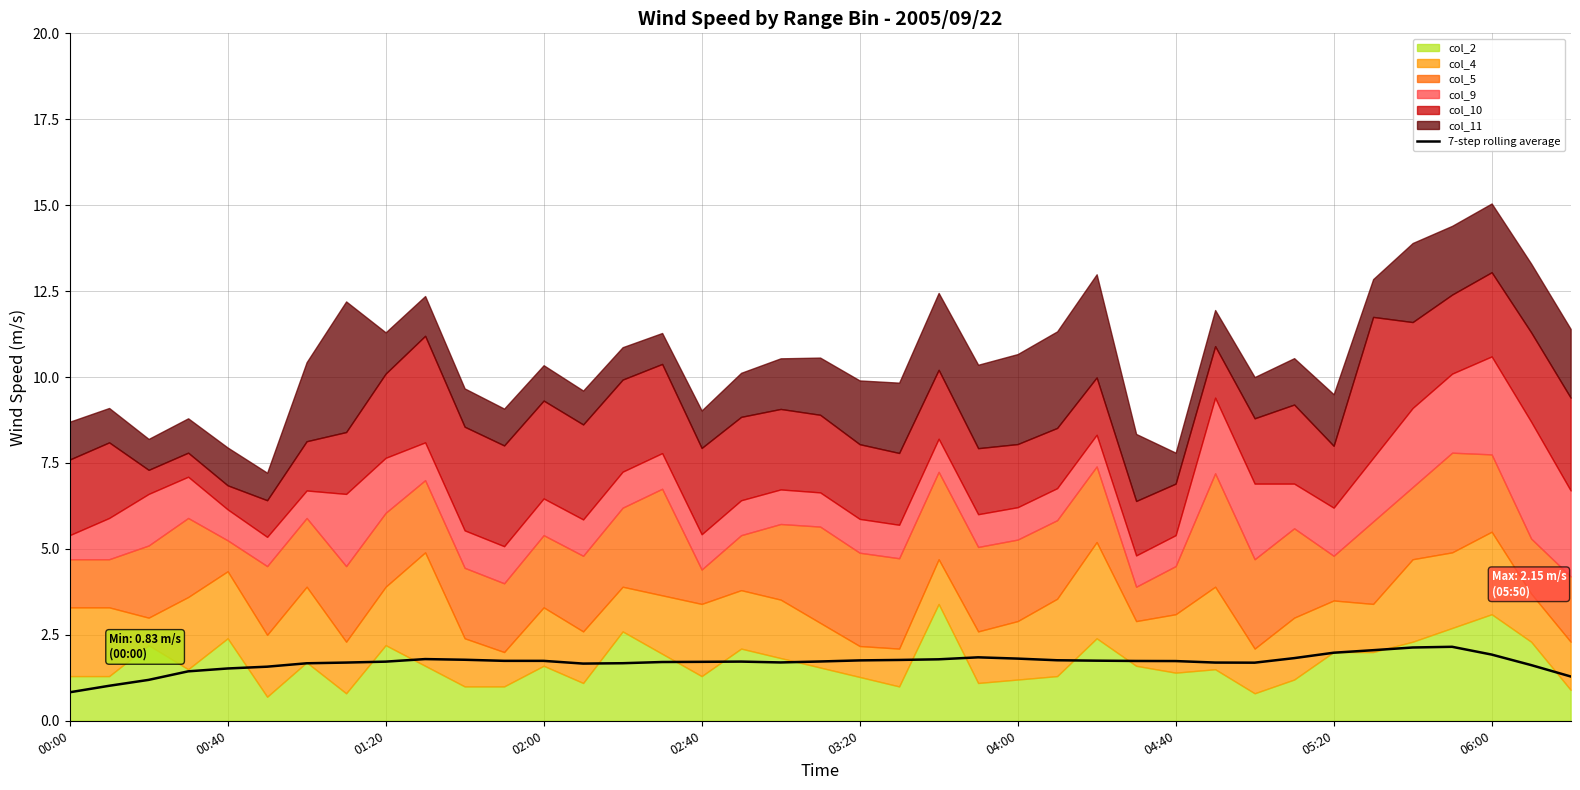

True or false: the data shows 0.6 at 26.

False